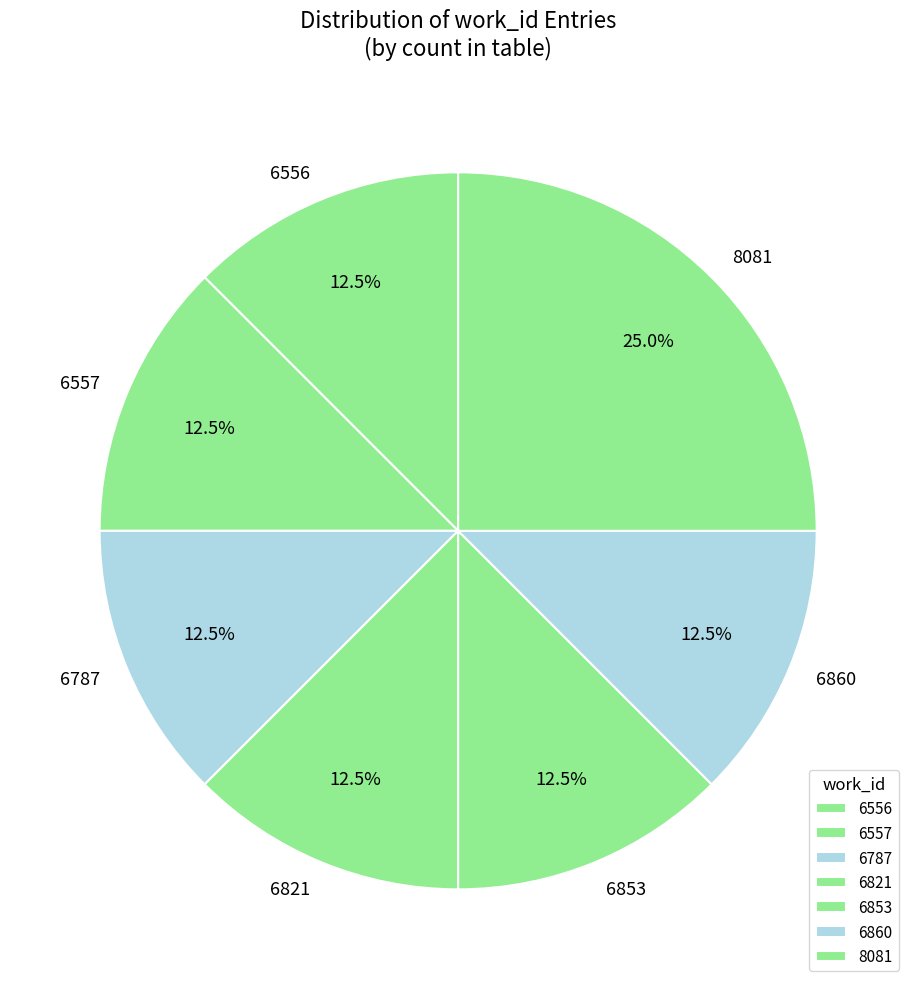

Does any single category account for the majority?

No